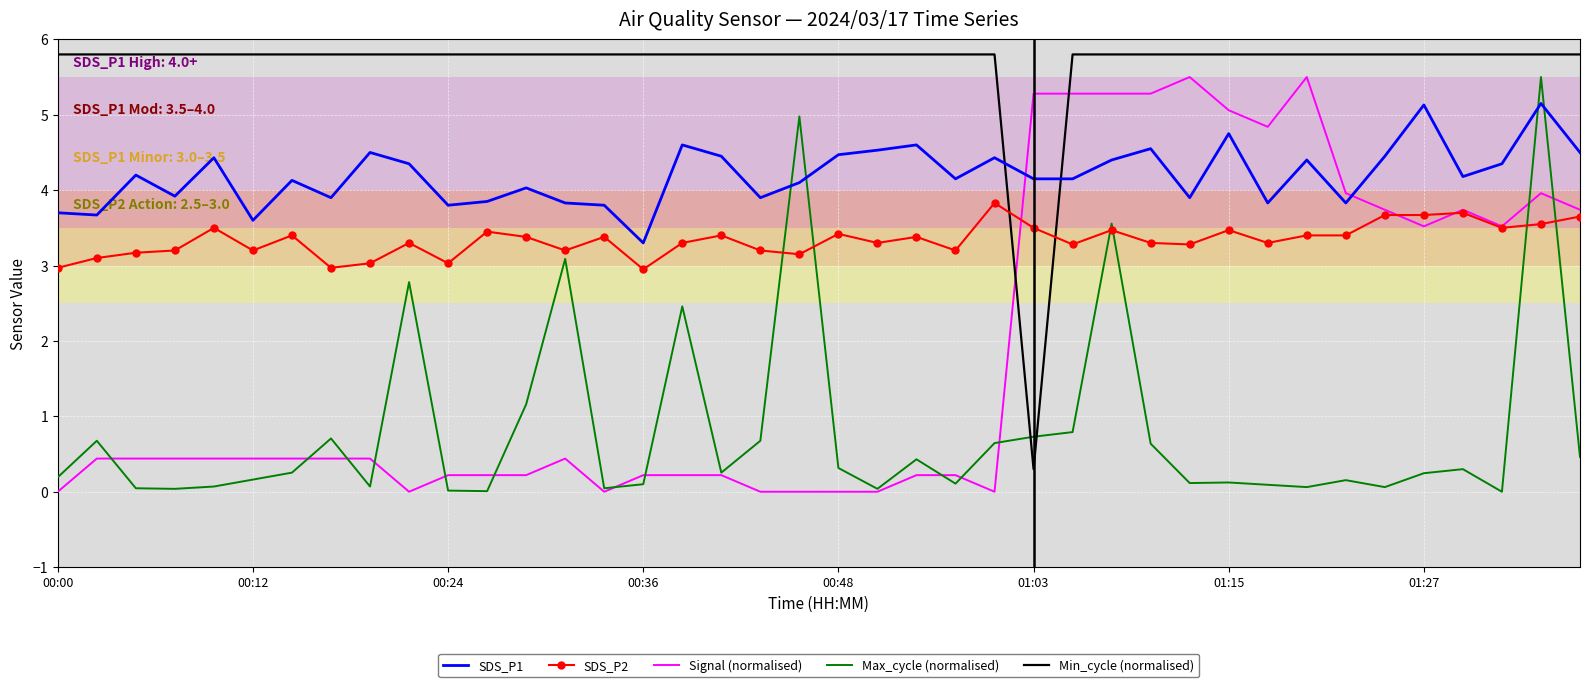

What is the highest value of the Min_cycle (normalised) series?

5.8